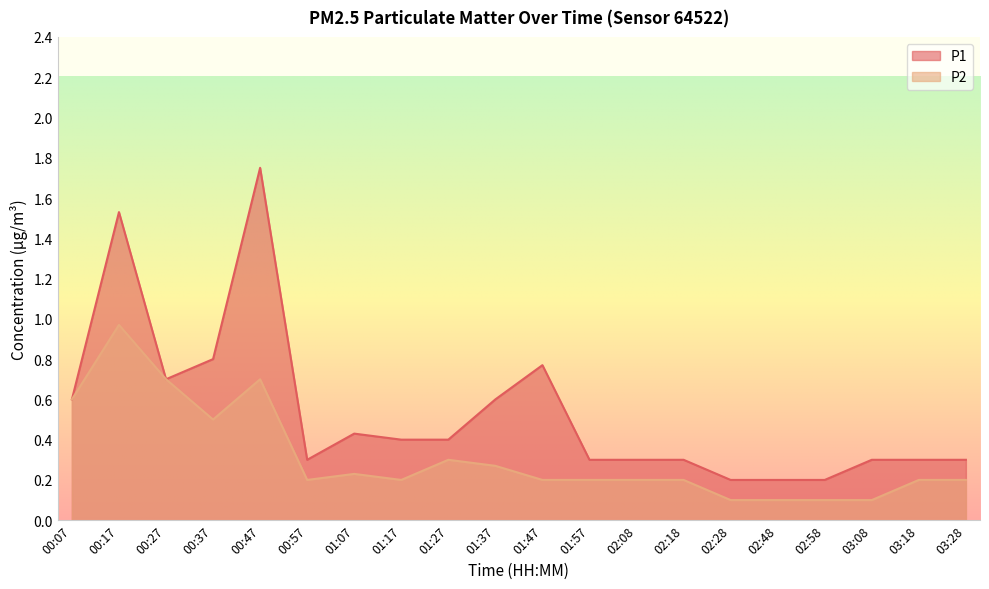

Is it true that P2 equals 0.5 at 00:37?

True